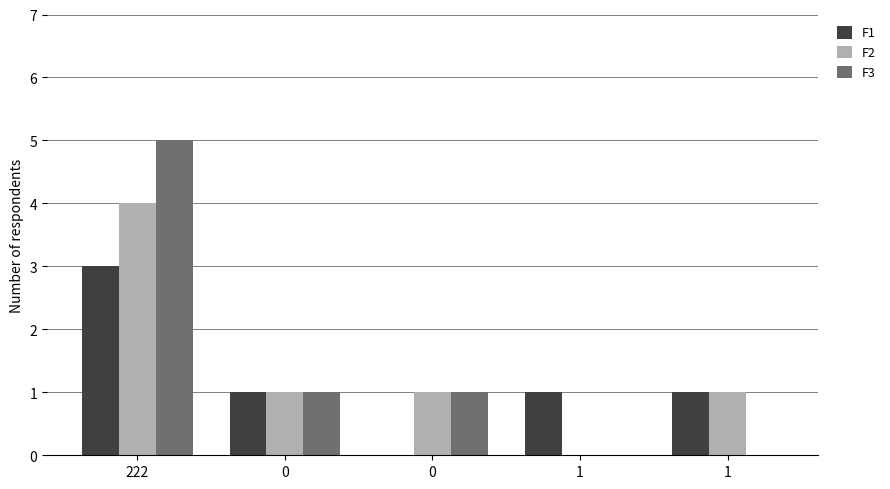

Count the number of data series in this chart.

3